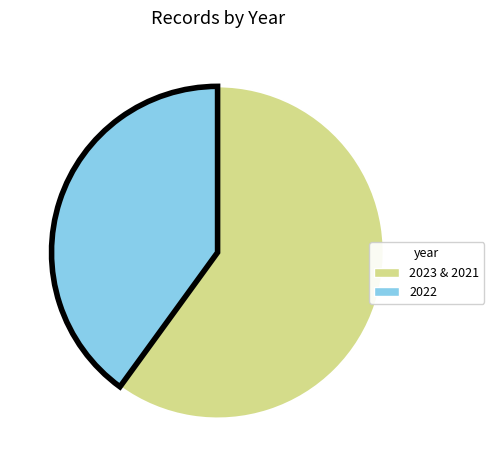

Does any single category account for the majority?

Yes